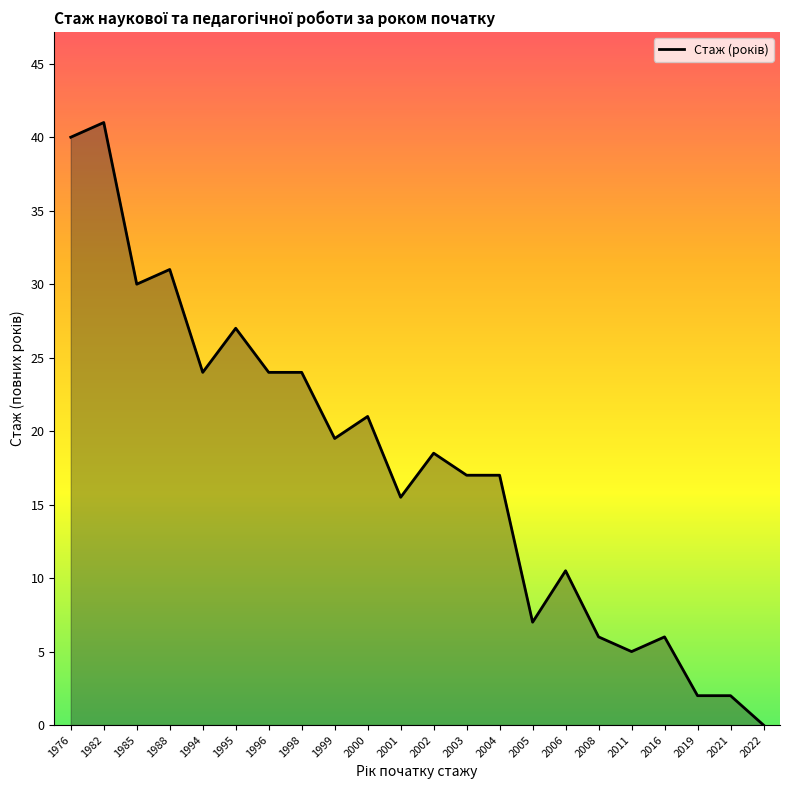

True or false: the data shows 6.2 at 1998.

False